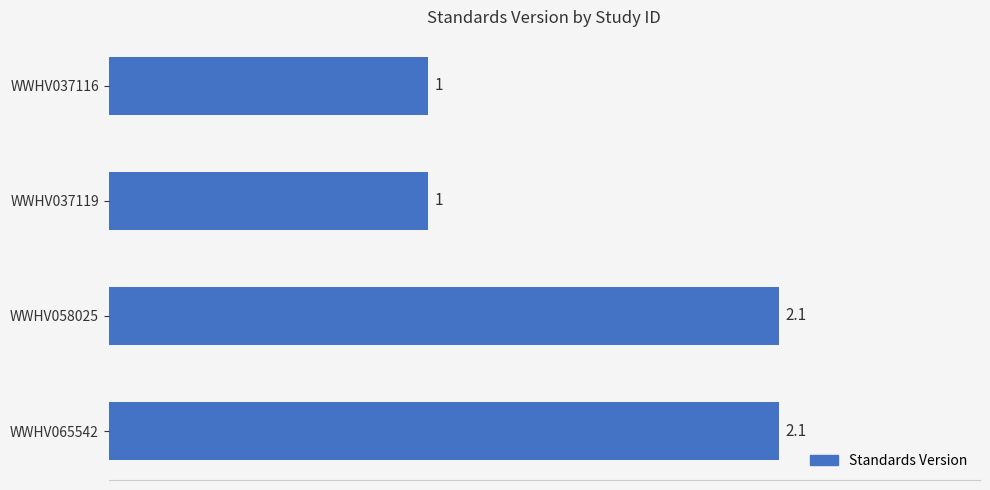

True or false: the data shows 0.4 at WWHV037116.

False